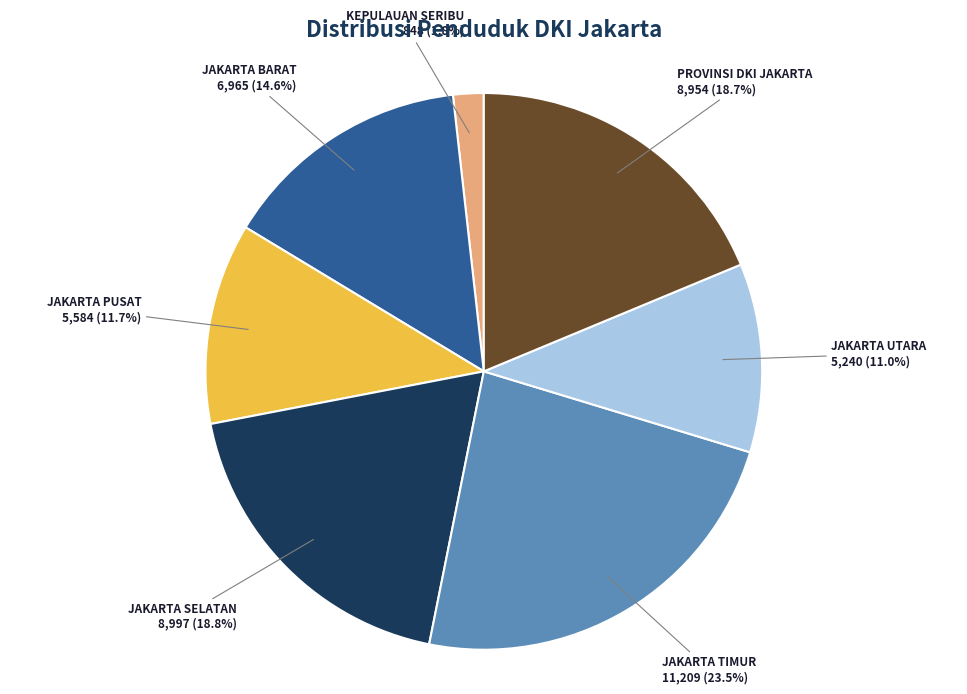

Does JAKARTA BARAT represent more than half of the total?

No